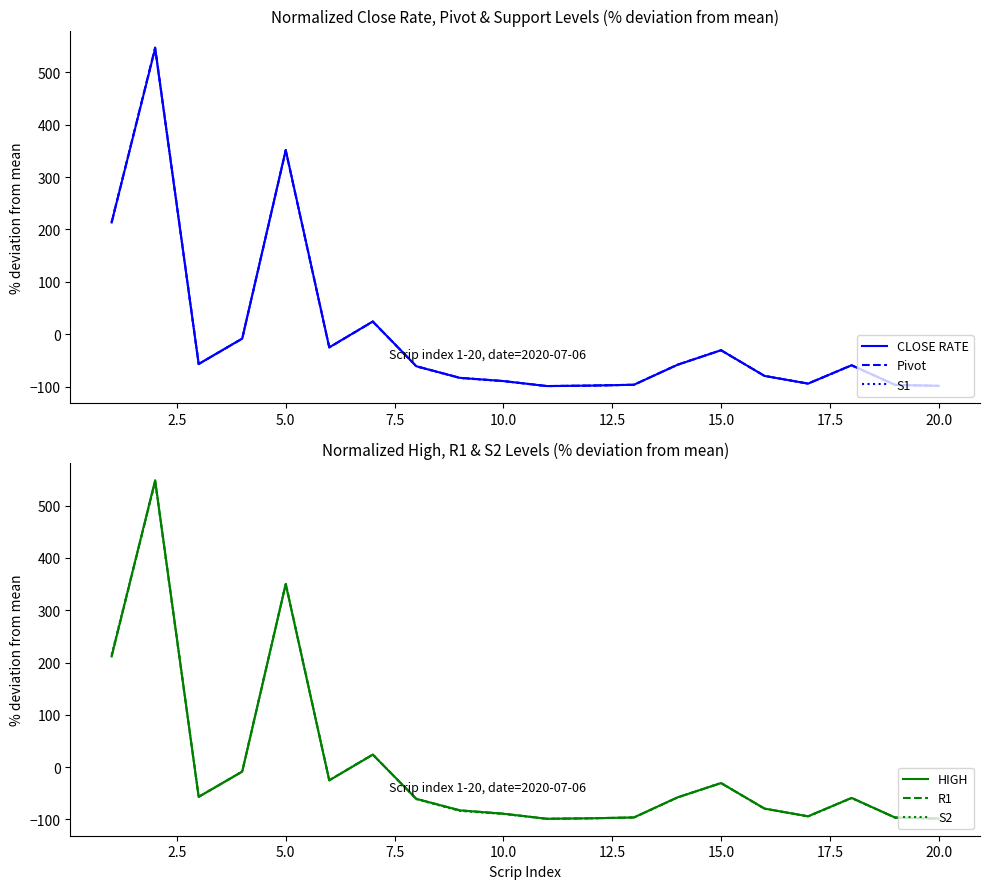

Is it true that S2 equals -98.6 at 20.0?

True